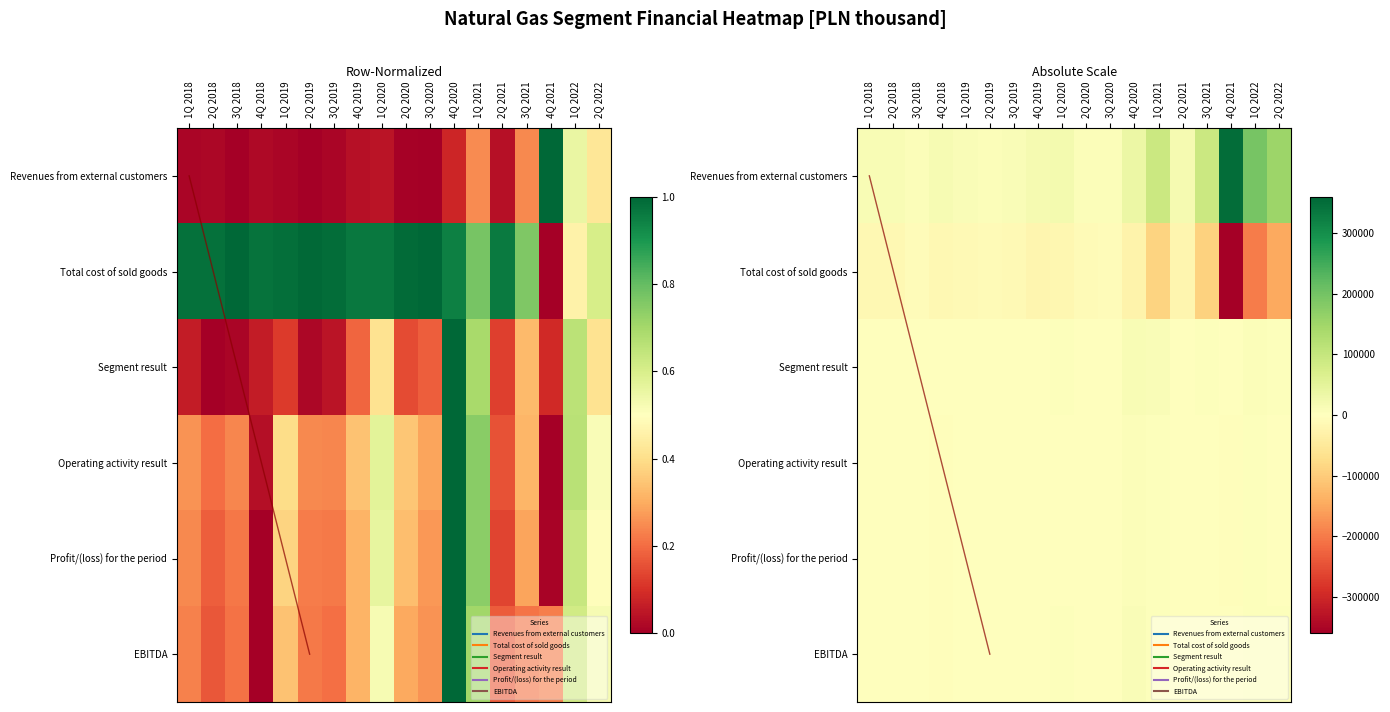

At which label is Segment result closest to 6134?

2Q 2022